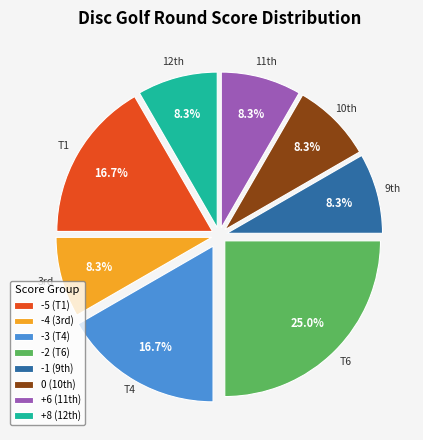

Which category has the biggest portion of the pie?

-2 (T6)